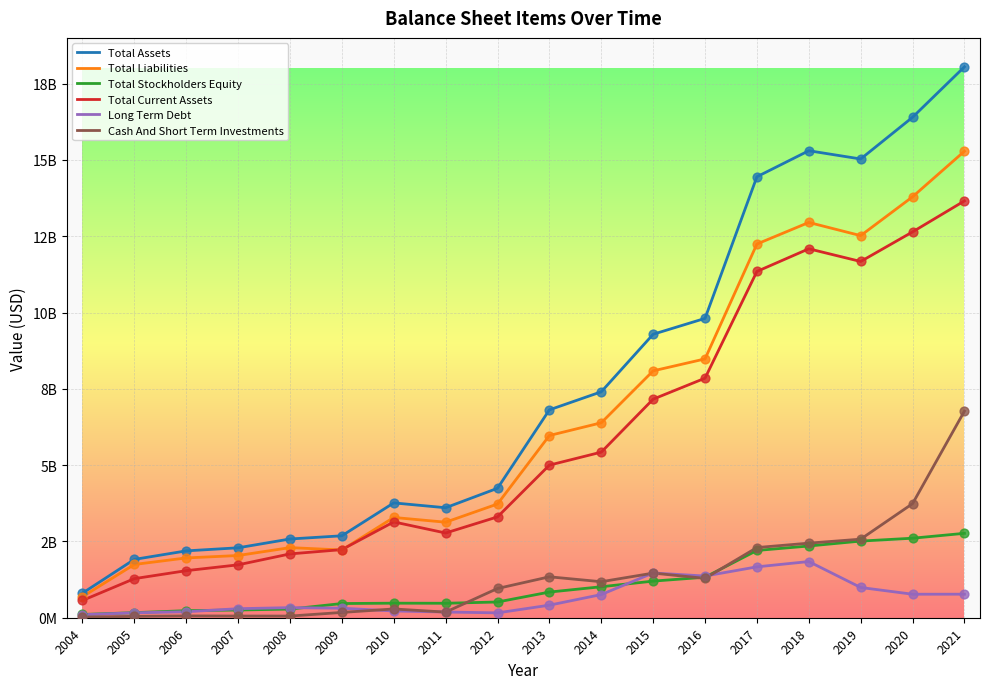

What are all the series names shown in the legend?

Total Assets, Total Liabilities, Total Stockholders Equity, Total Current Assets, Long Term Debt, Cash And Short Term Investments